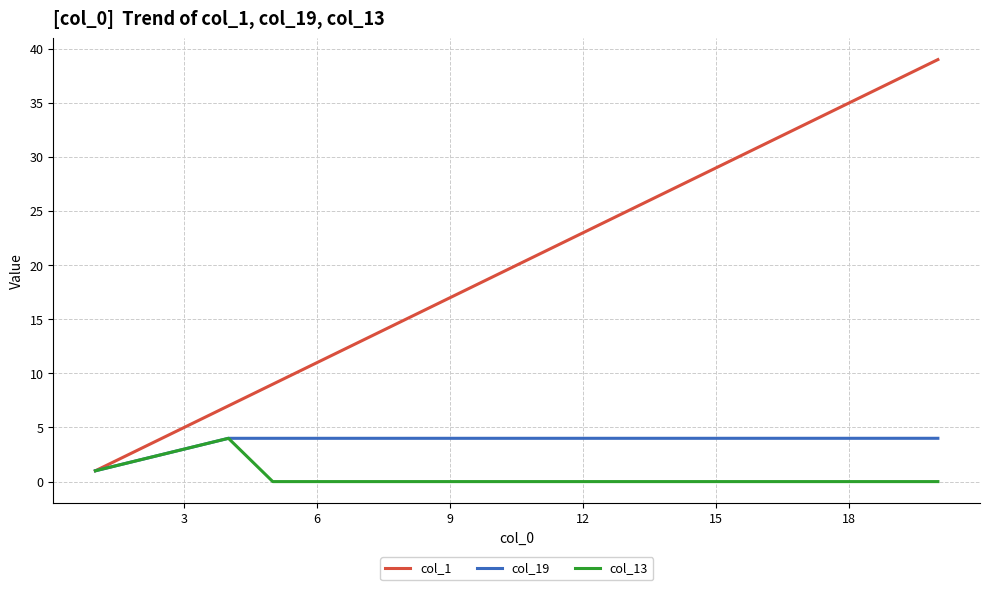

List the series in order of their overall mean, lowest first.

col_13, col_19, col_1